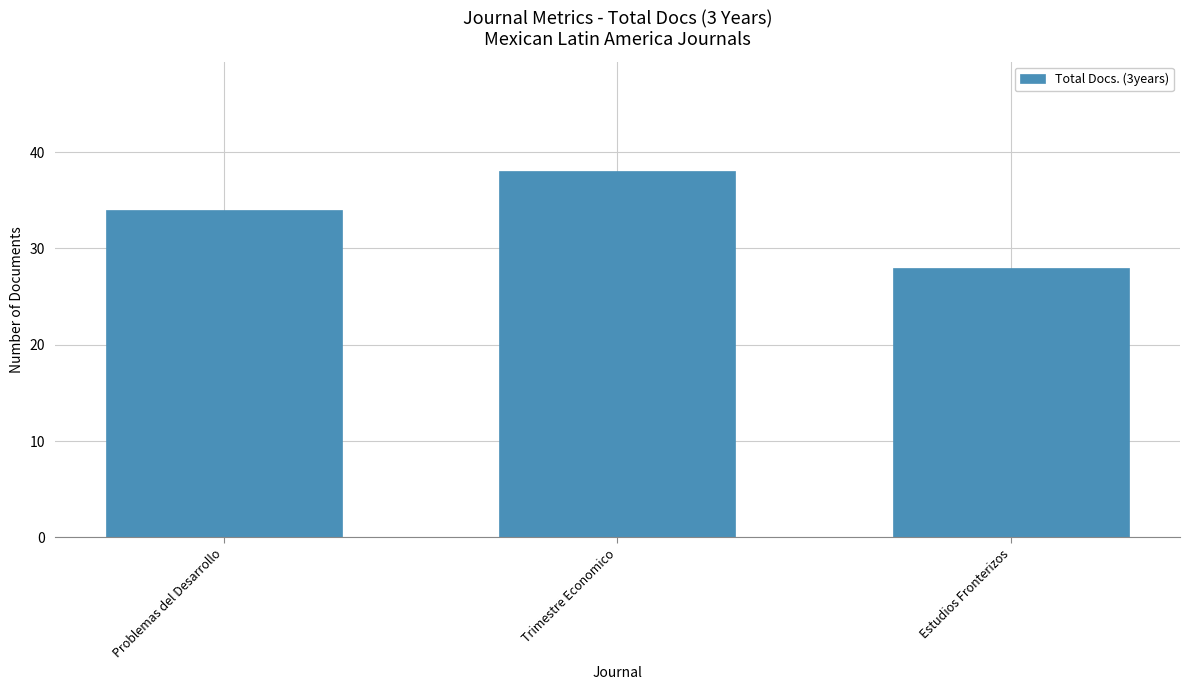

What is the difference between the values at Problemas del Desarrollo and Estudios Fronterizos?

6